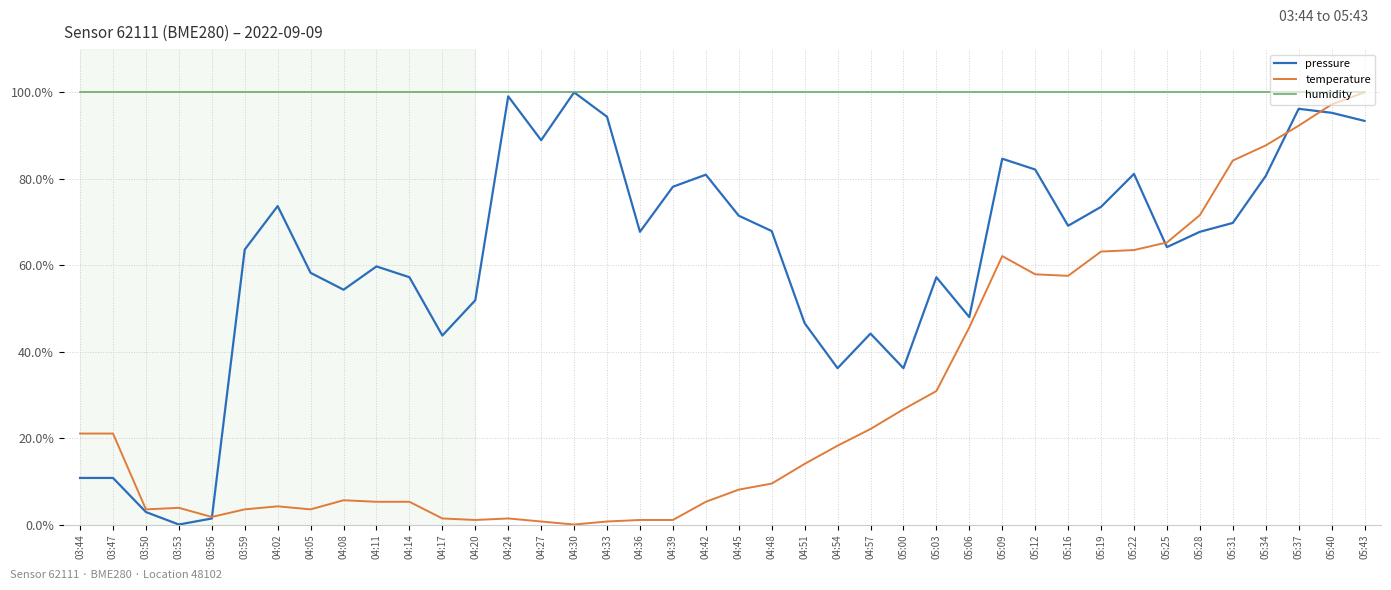

Where is temperature nearest to the value 50?

05:06